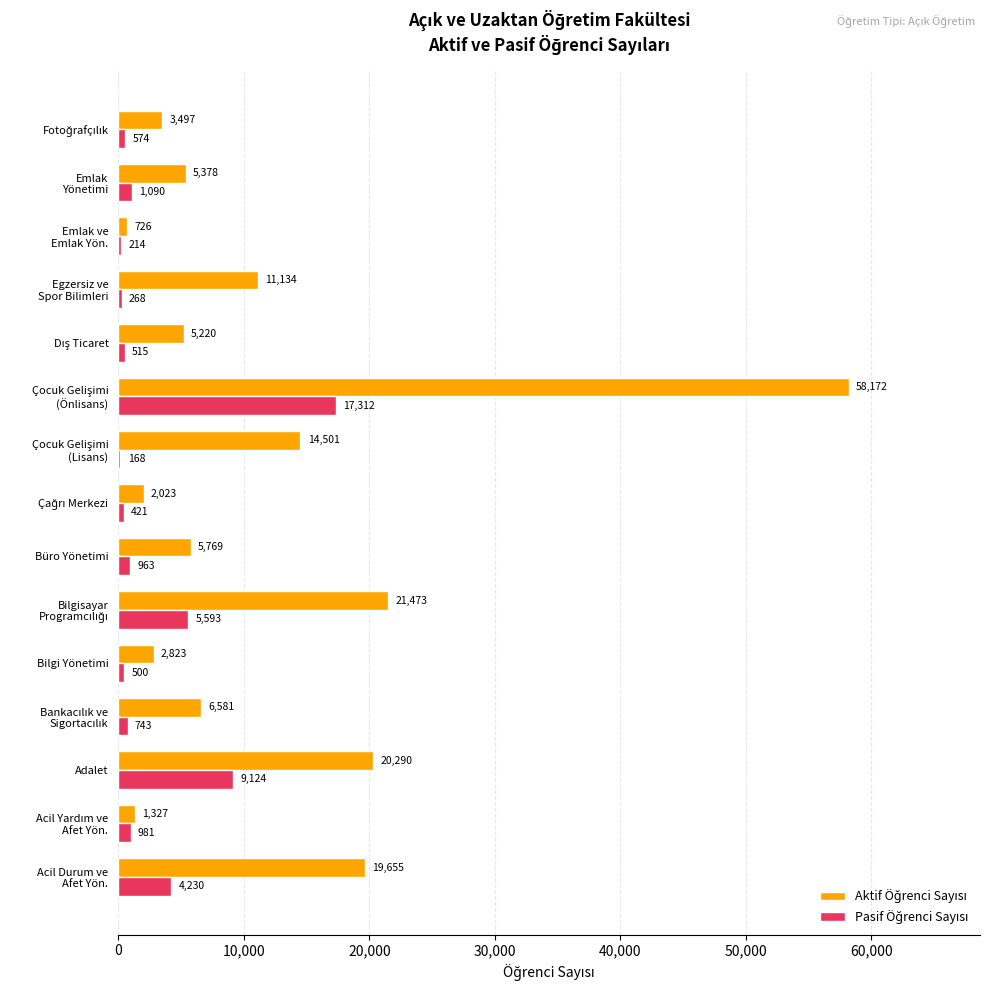

What is the greatest value displayed?

58172